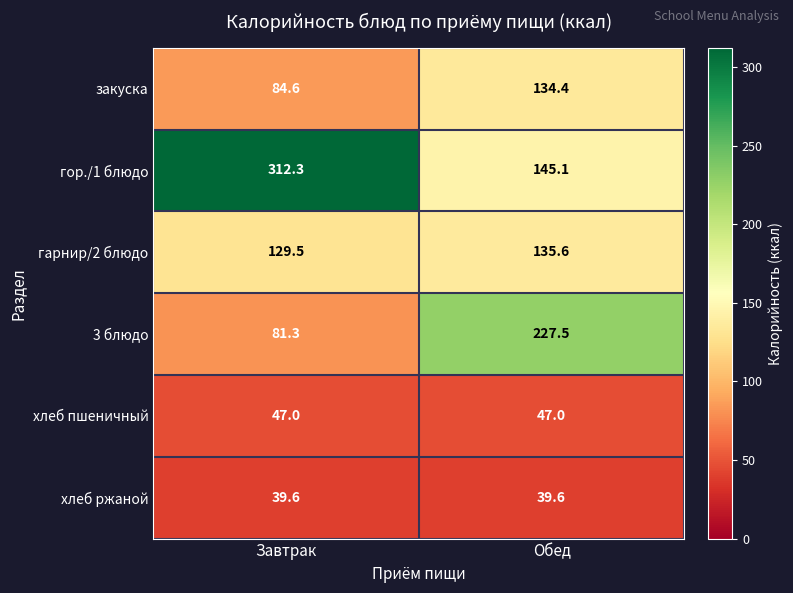

What is the difference between the maximum and minimum values in the гарнир/2 блюдо series?

6.1